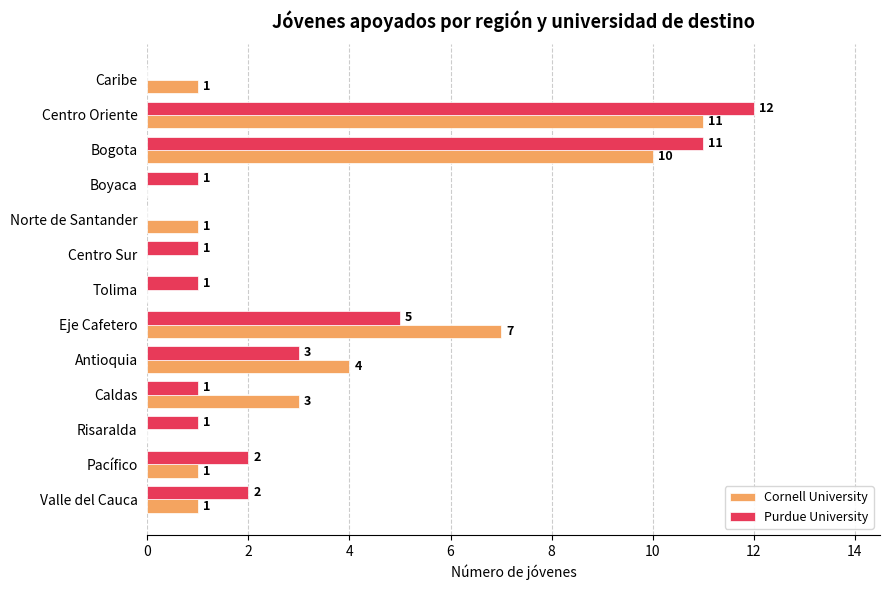

Between Norte de Santander and Pacífico, which series saw the biggest shift?

Purdue University